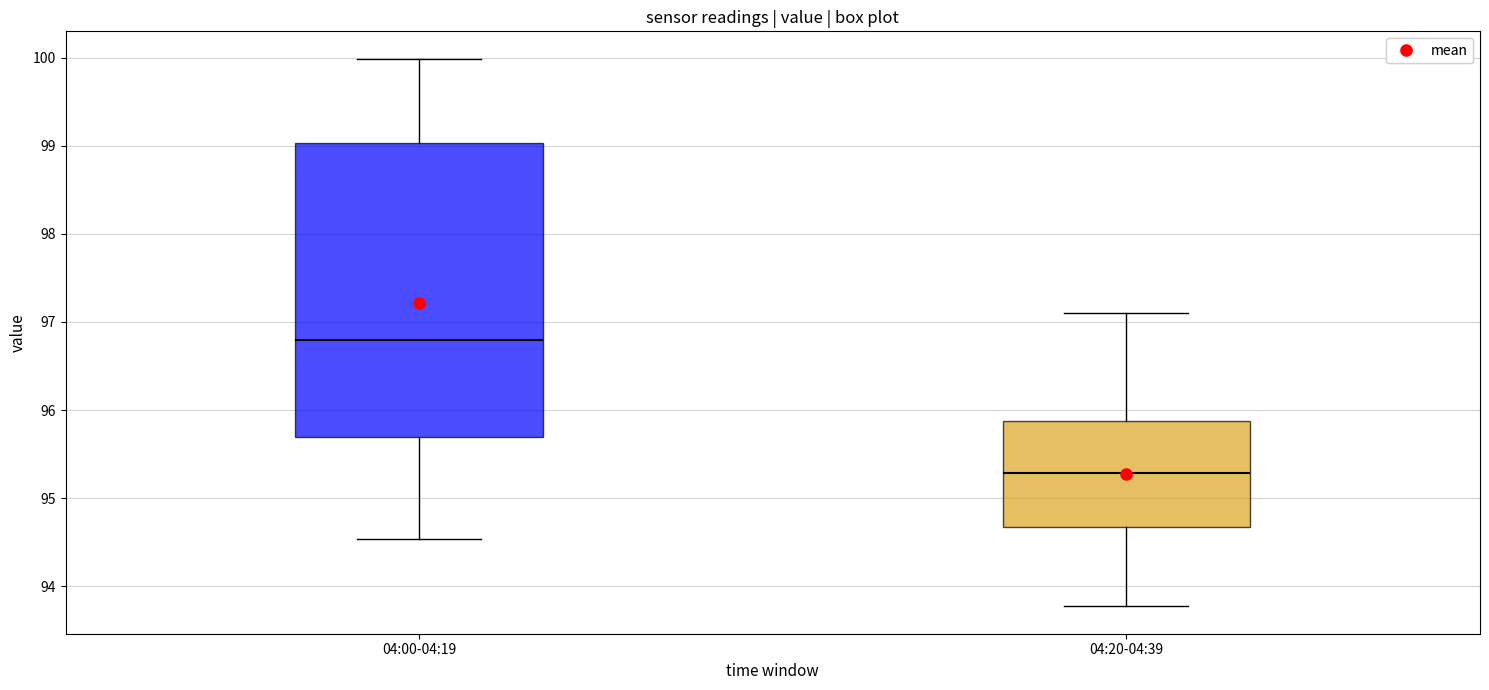

Which box is the tallest, from its lower edge to its upper edge?

04:00-04:19